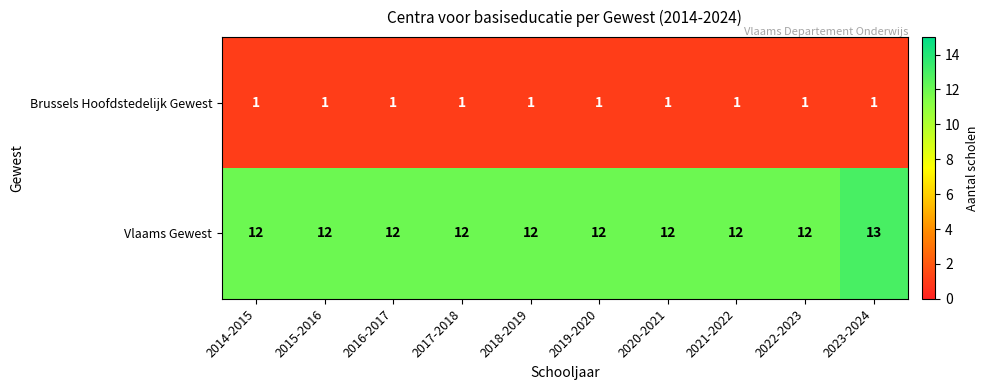

Rank the series at 2022-2023 from highest to lowest value.

Vlaams Gewest, Brussels Hoofdstedelijk Gewest